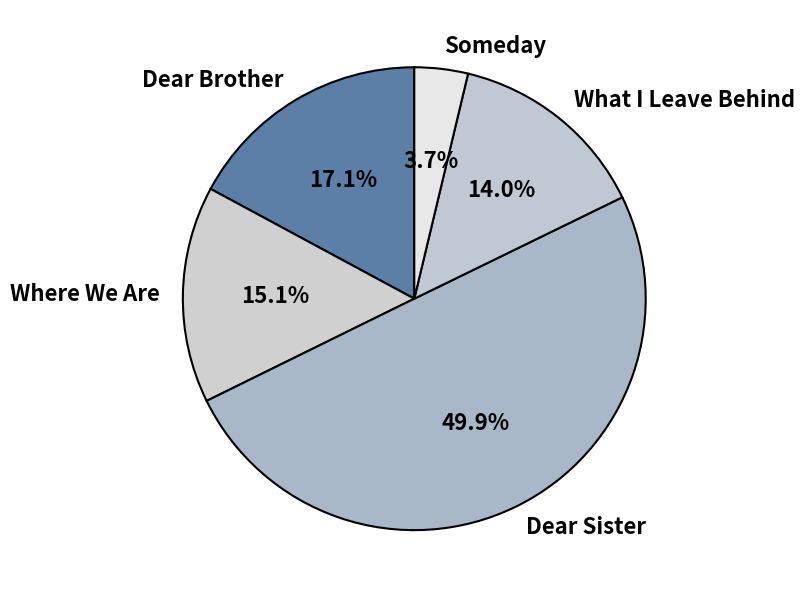

Does What I Leave Behind account for over 50% of the chart?

No